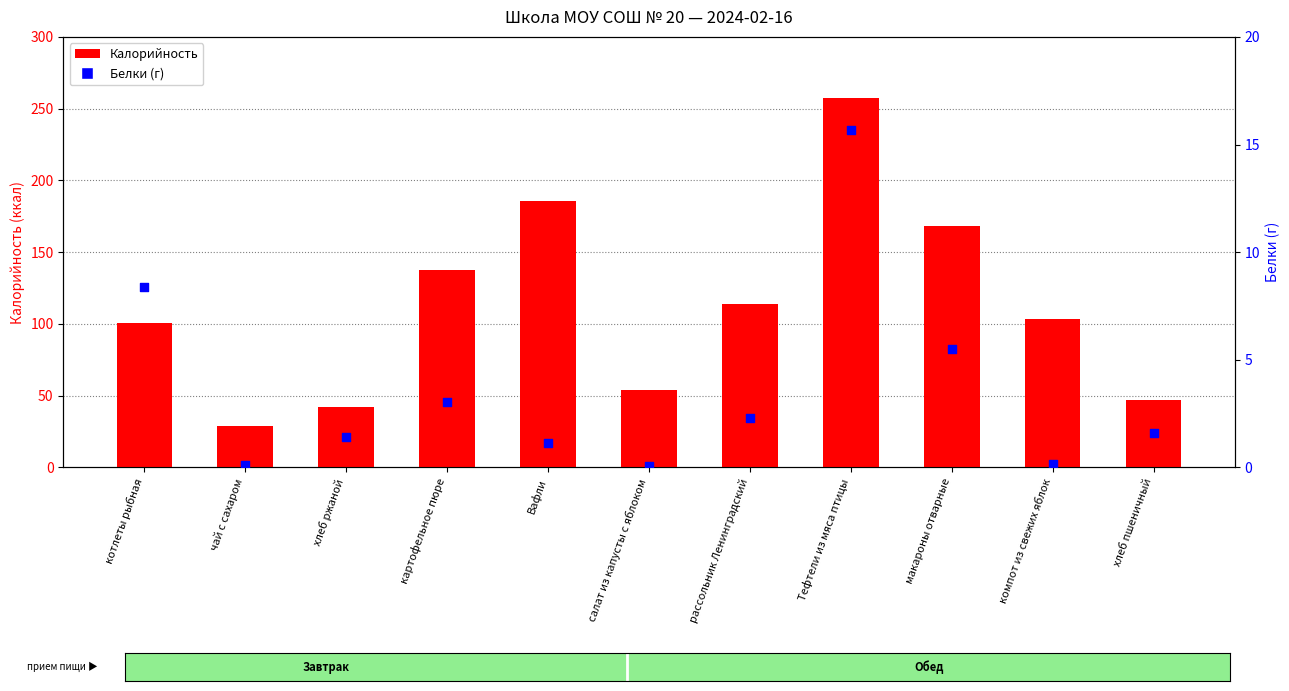

At which category is the sum across all series the highest?

Тефтели из мяса птицы